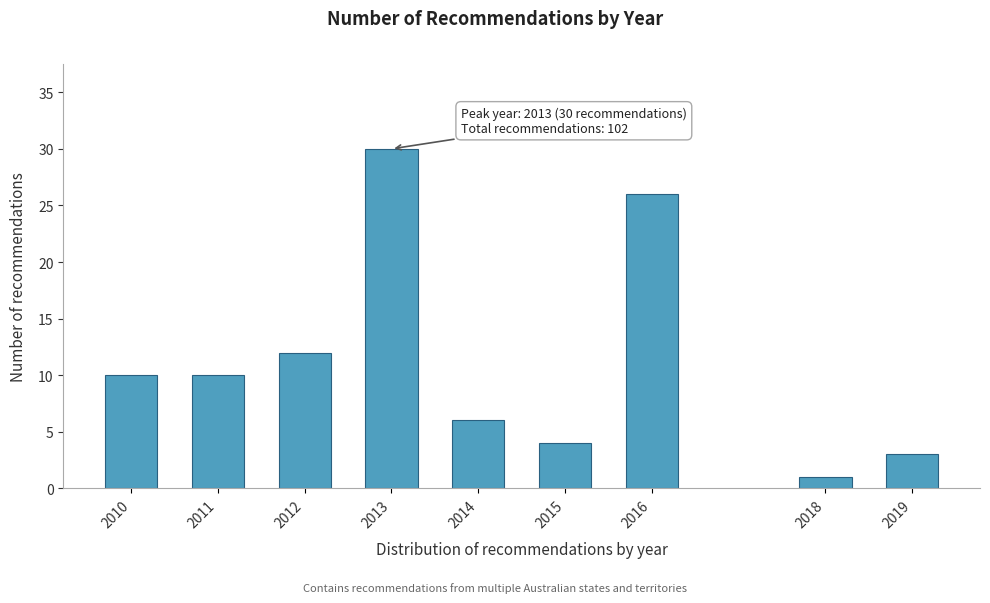

Reading left to right, what are all the values shown in this chart?

2010=10	2011=10	2012=12	2013=30	2014=6	2015=4	2016=26	2018=1	2019=3